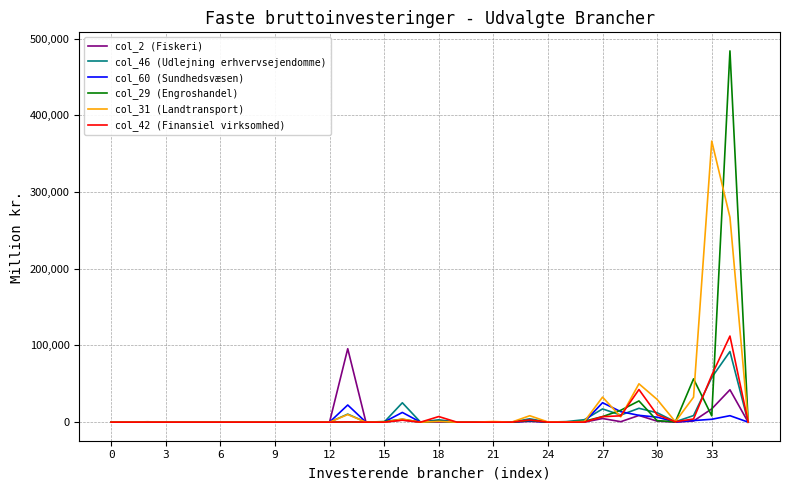

What is the difference between the second highest and minimum values in the col_29 (Engroshandel) series?

56415.9